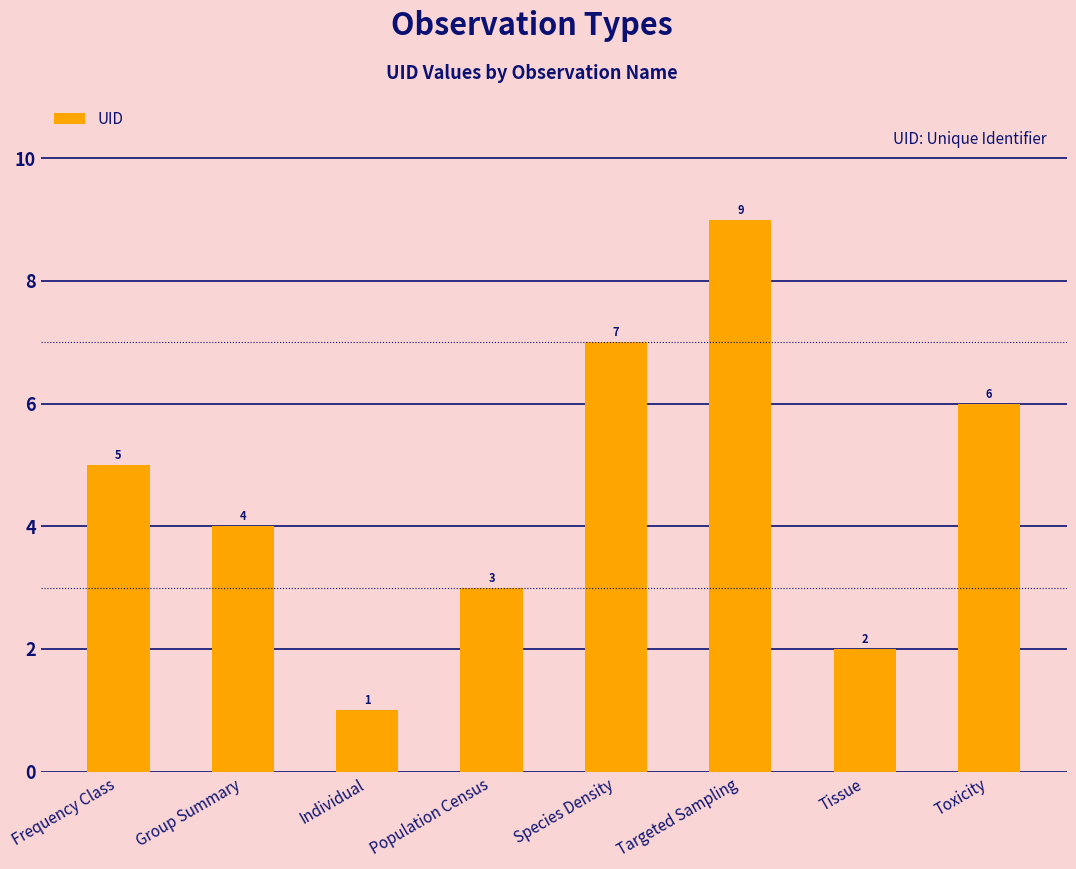

Approximately how many times larger is the value at Tissue compared to Frequency Class?

0.4